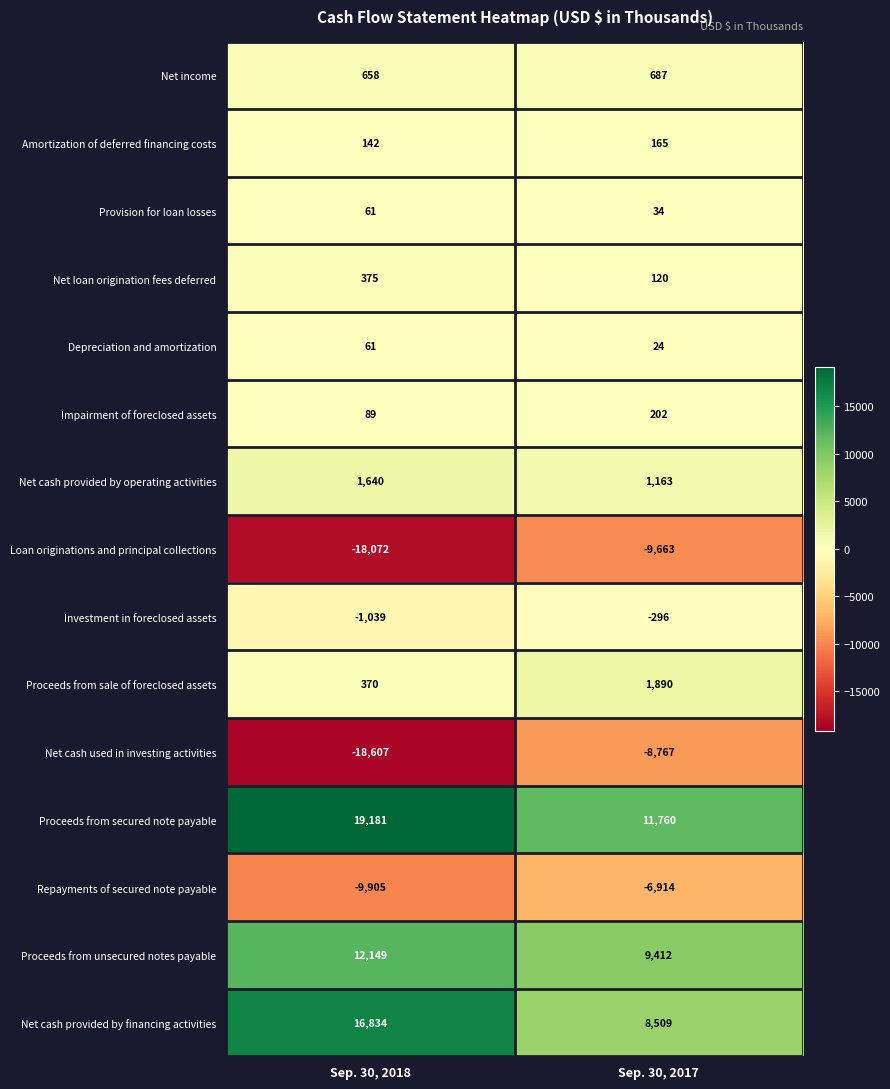

At which category does the chart reach its minimum across all series?

Sep. 30, 2018